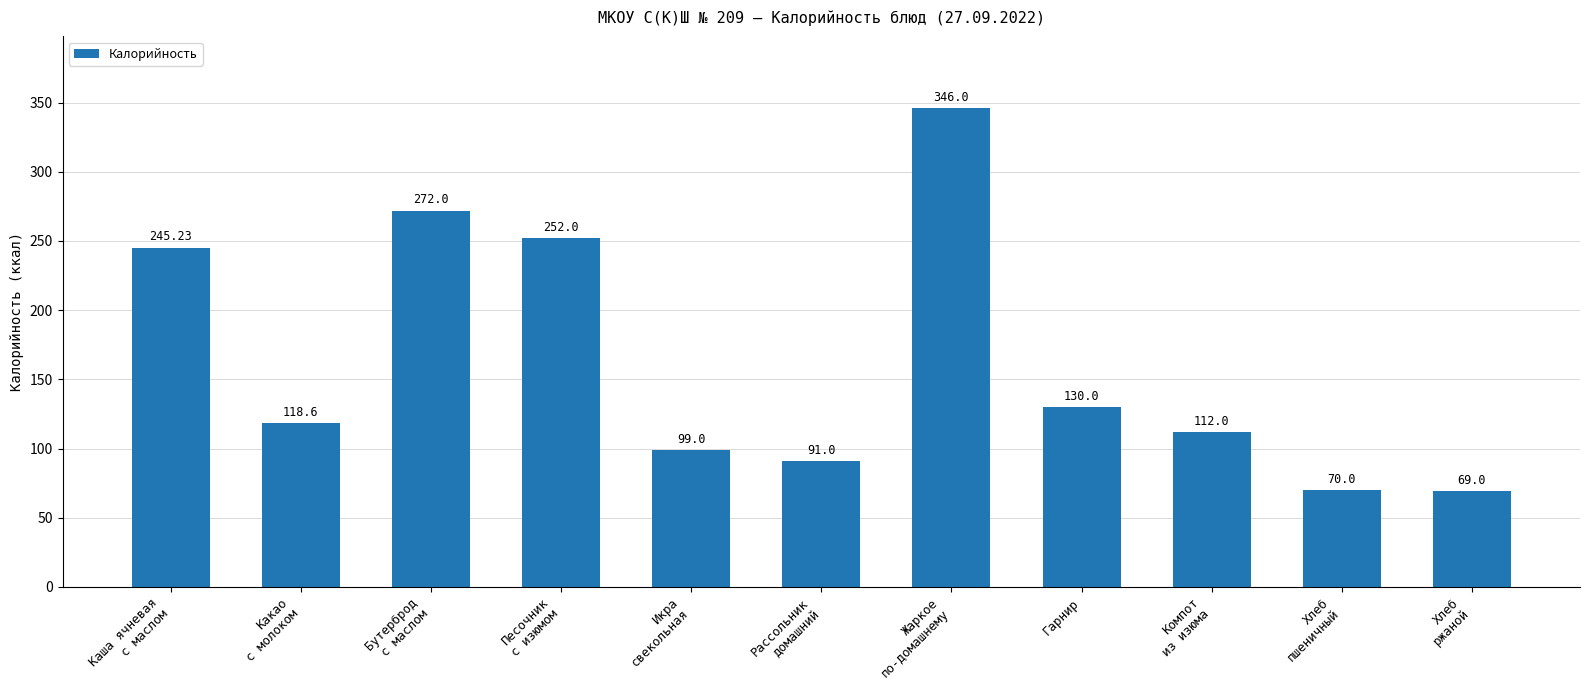

What is the sum of the values at Каша ячневая
с маслом and Рассольник
домашний?

336.2